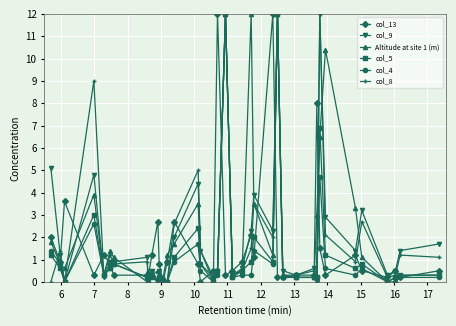

What is the value of the Altitude at site 1 (m) point at the 32nd from the left?

10.4